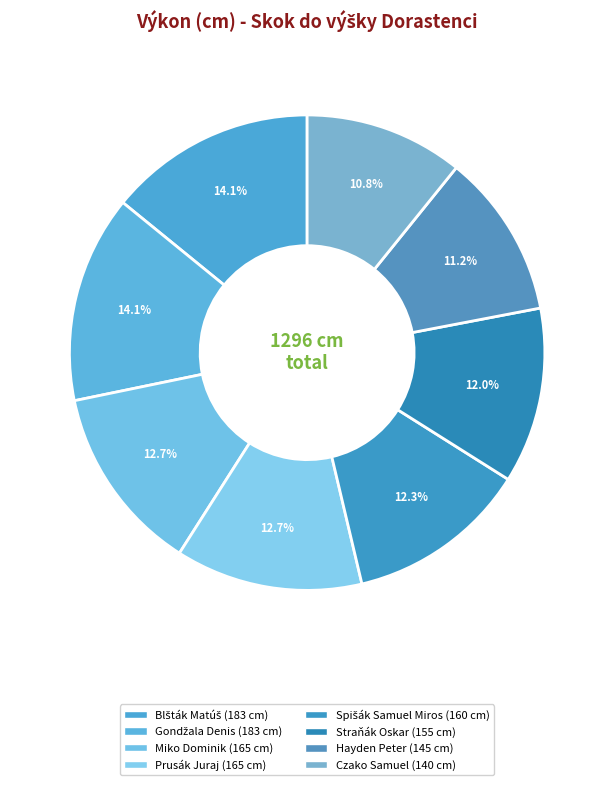

To the nearest percent, what percentage of the pie is Spišák Samuel Miros?

12%